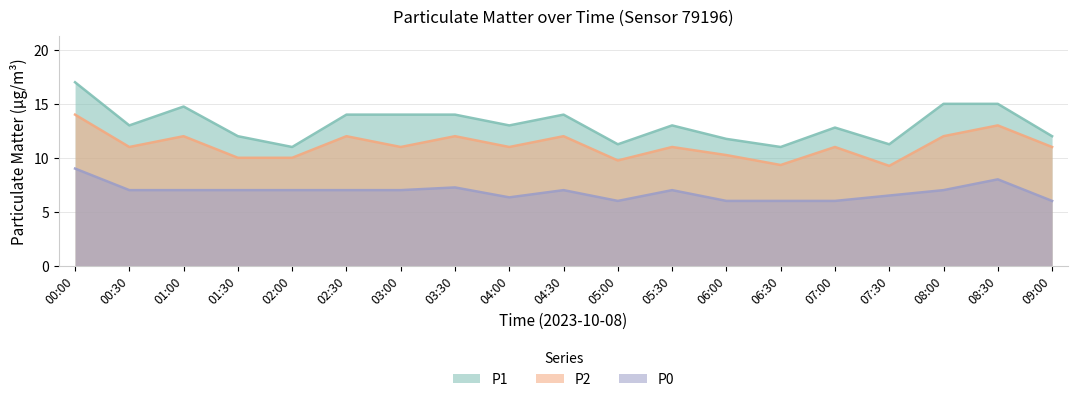

Does the chart display data point markers on the line(s)?

No